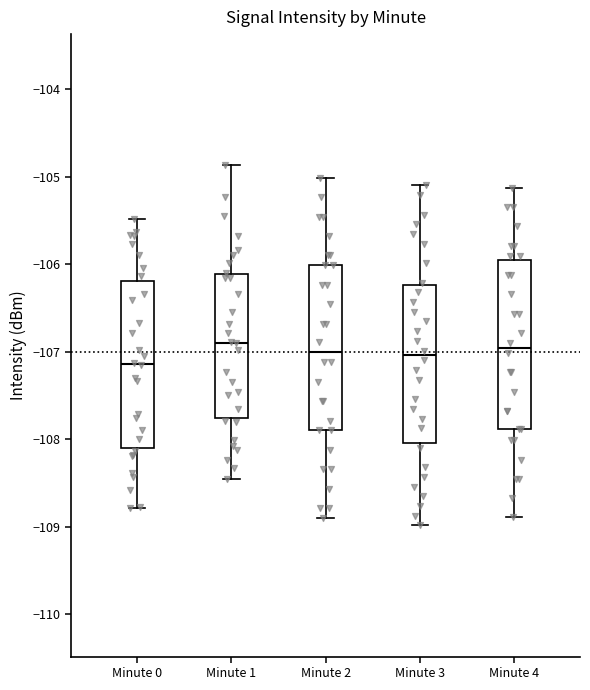

Reading left to right, transcribe this box plot: for each box, give where its median line is, the range the box spans, and where its two whiskers end, as read against the y-axis. The values are not printed on the chart, so give them approximately, as read against the axis.

Minute 0: median -107.1, box -108.1 to -106.2, whiskers -108.8 to -105.5
Minute 1: median -106.9, box -107.8 to -106.1, whiskers -108.5 to -104.9
Minute 2: median -107.0, box -107.9 to -106.0, whiskers -108.9 to -105.0
Minute 3: median -107.0, box -108.0 to -106.2, whiskers -109.0 to -105.1
Minute 4: median -107.0, box -107.9 to -106.0, whiskers -108.9 to -105.1